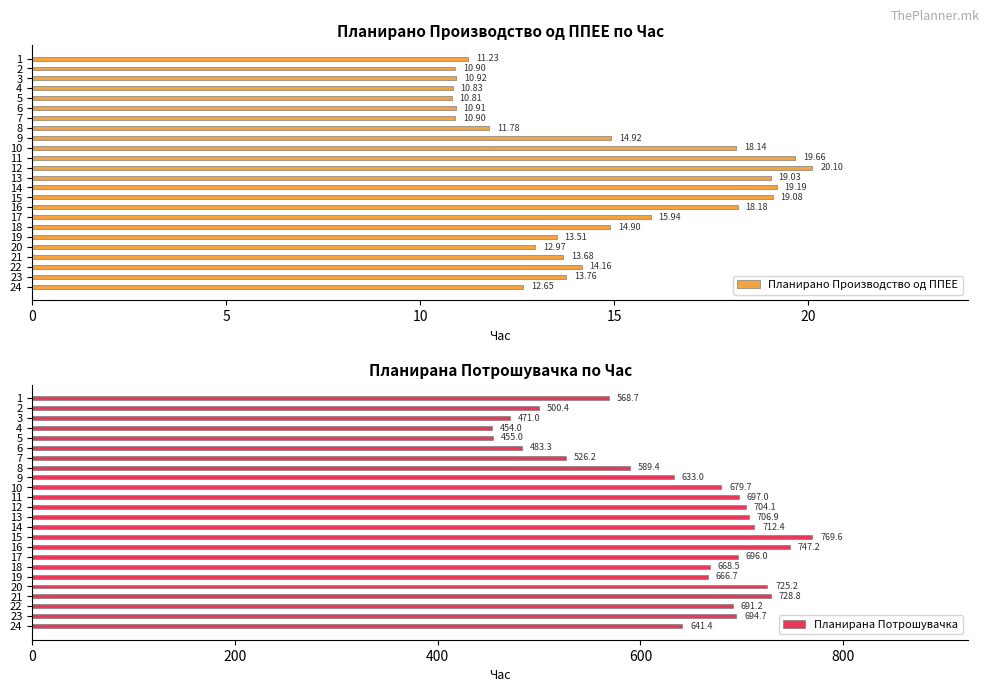

List the series in order of their overall mean, highest first.

Планирана Потрошувачка, Планирано Производство од ППЕЕ